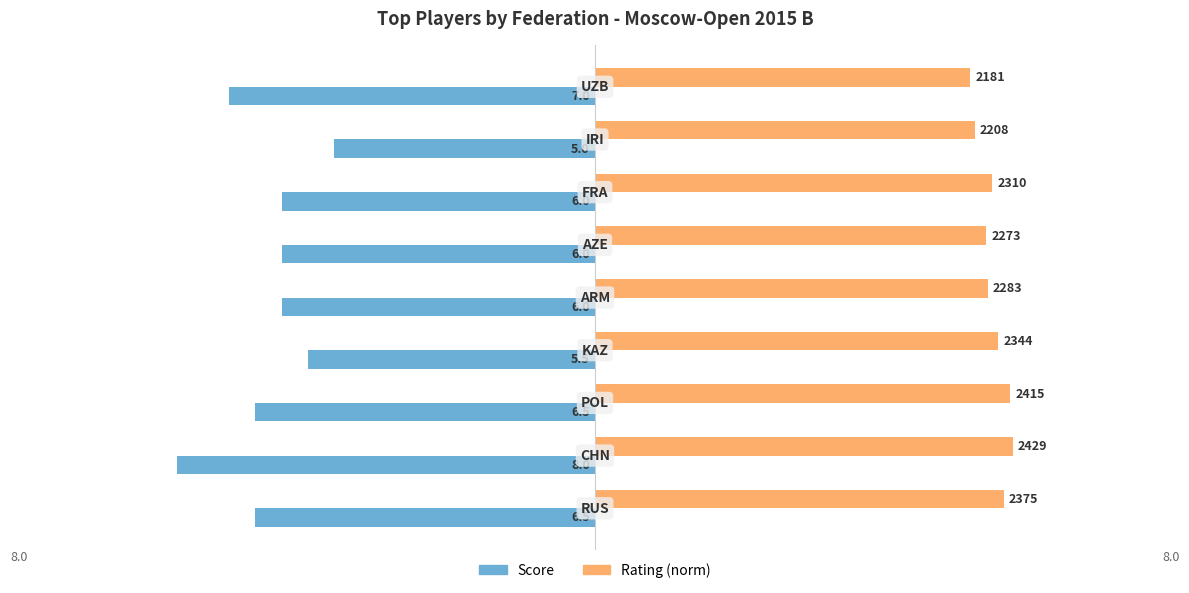

What position from the left is 5.0?

8